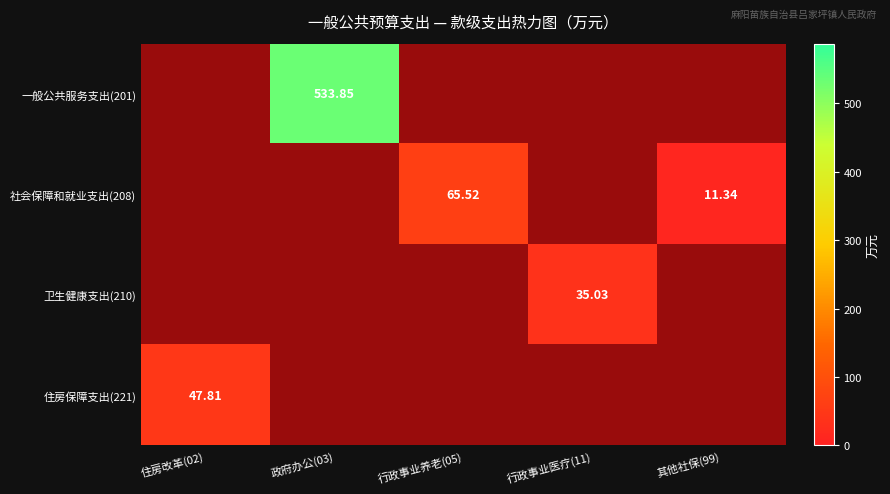

What is the greatest value displayed?

533.9